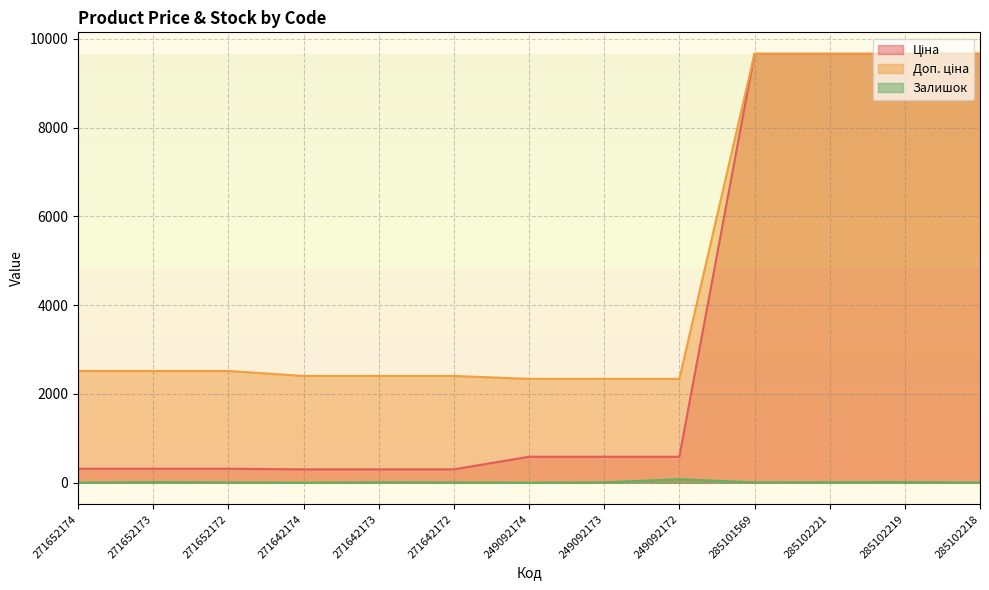

What is the difference between the maximum and minimum values in the Залишок series?

78.0